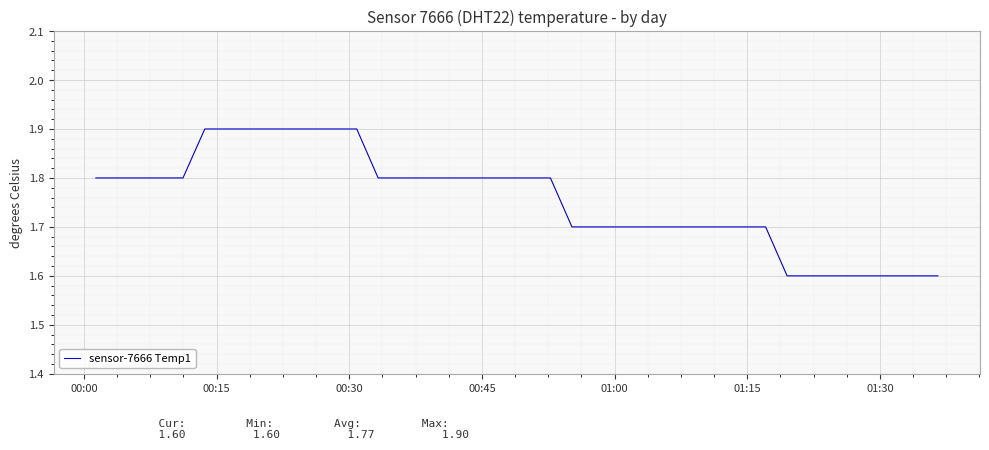

Does the chart have visible grid lines?

Yes